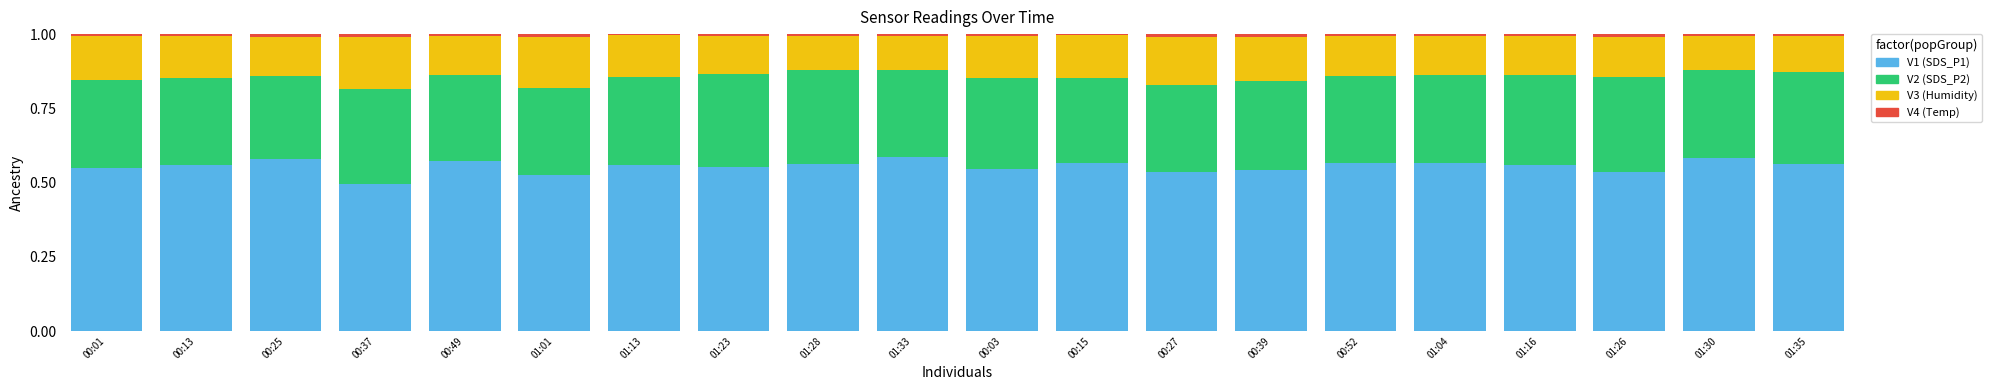

The V1 (SDS_P1) series shows 0.3 at 01:35. True or false?

False